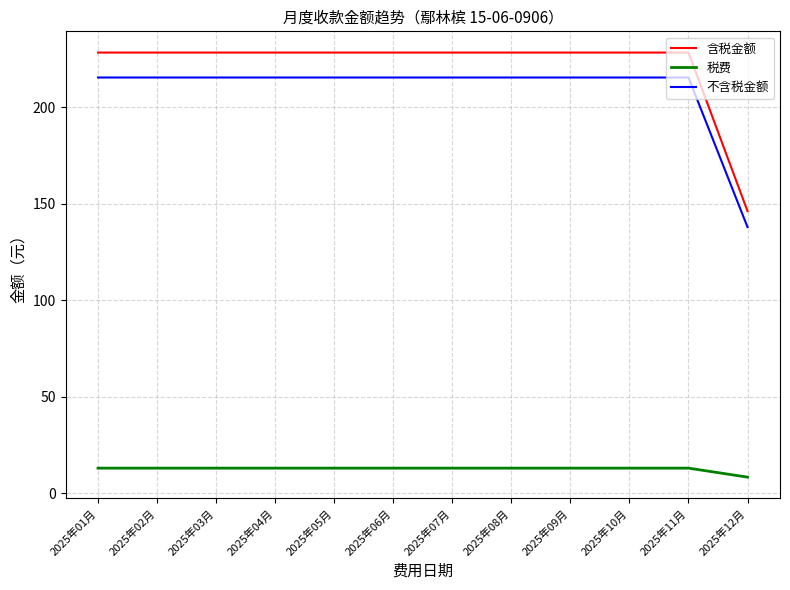

How many lines are shown in the chart?

3